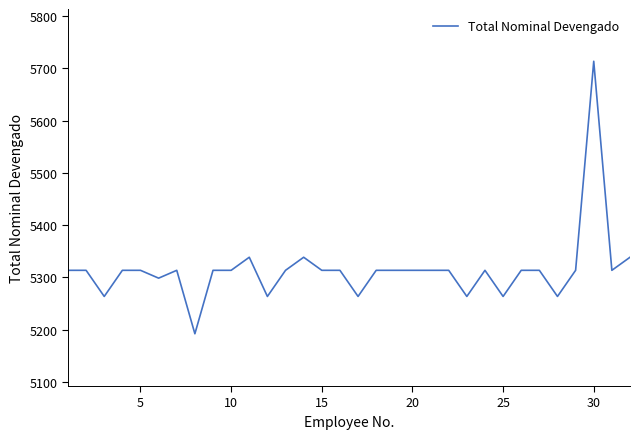

What is the minimum value shown in the chart?

5192.0